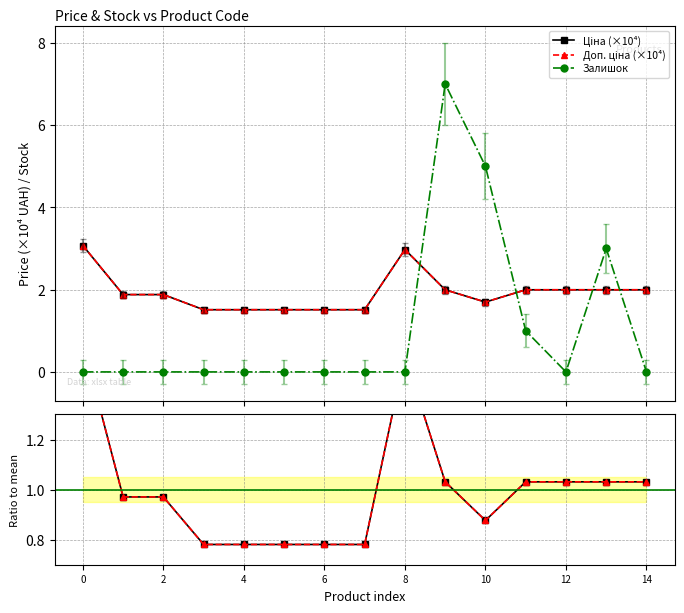

List the series in order of their peak value, highest first.

Залишок, Ціна (×10⁴), Доп. ціна (×10⁴), Ціна / mean, Доп. / mean